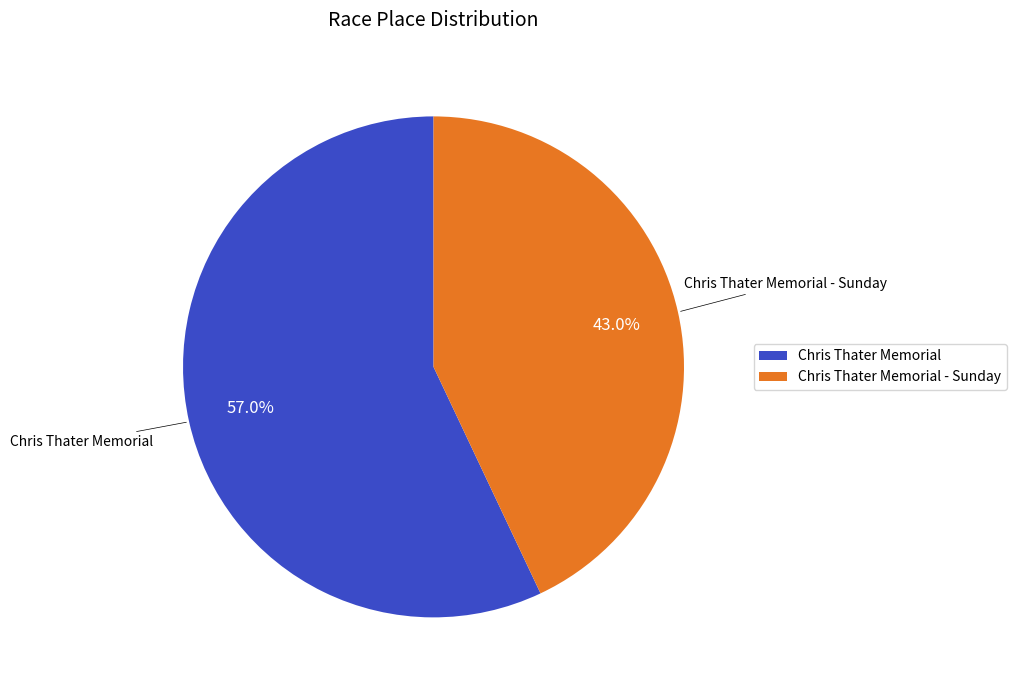

What is the smallest slice in the pie chart?

Chris Thater Memorial - Sunday